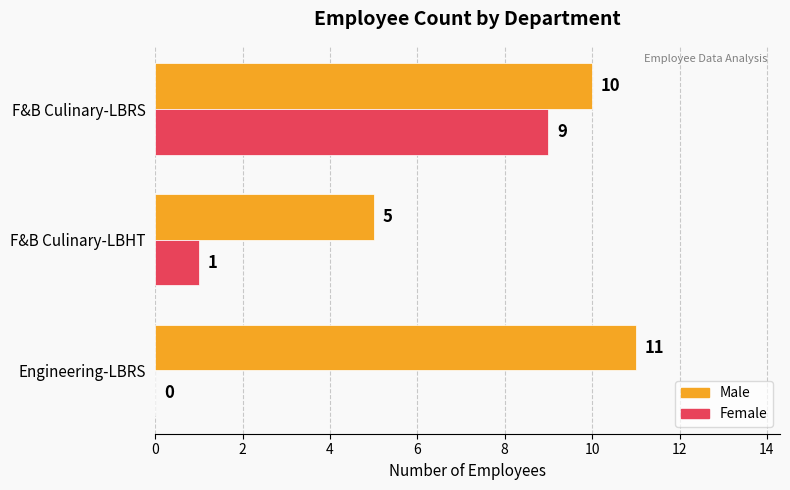

What is the total value across all series at F&B Culinary-LBRS?

19